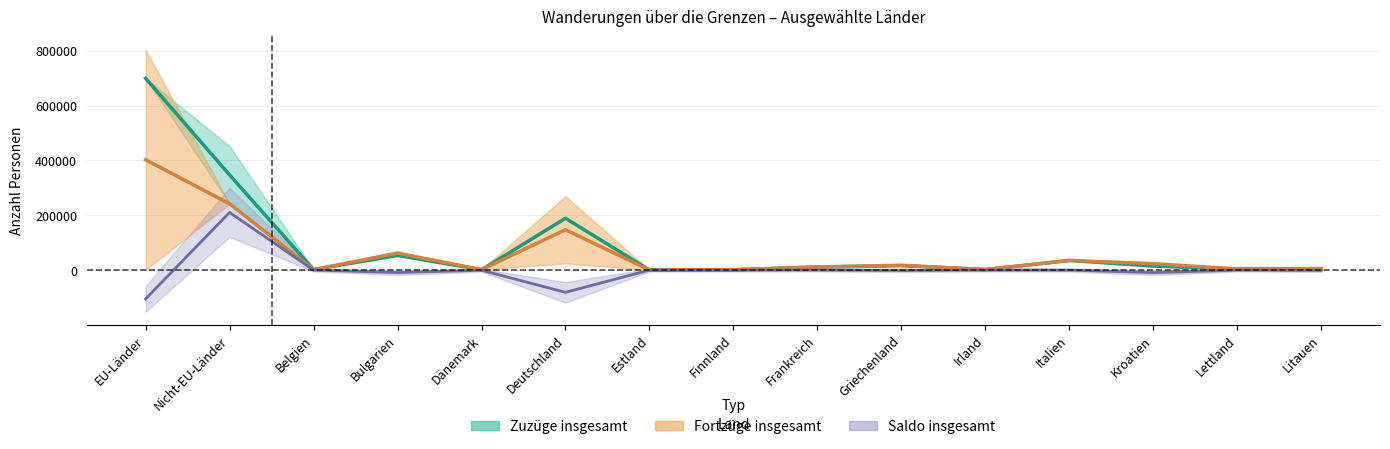

Read the Saldo insgesamt value at EU-Länder.

-104649.0